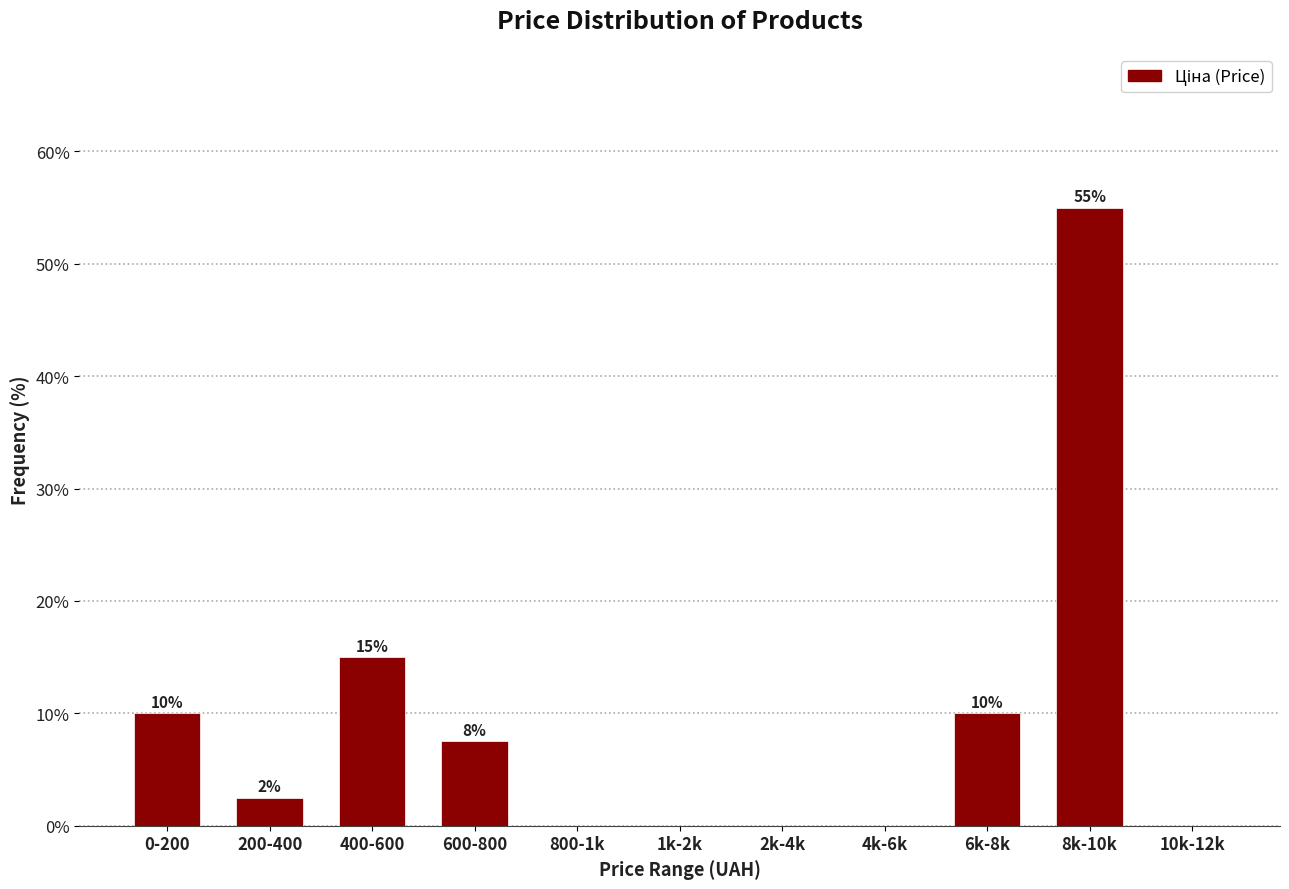

What is the approximate value at 200-400?

2.5